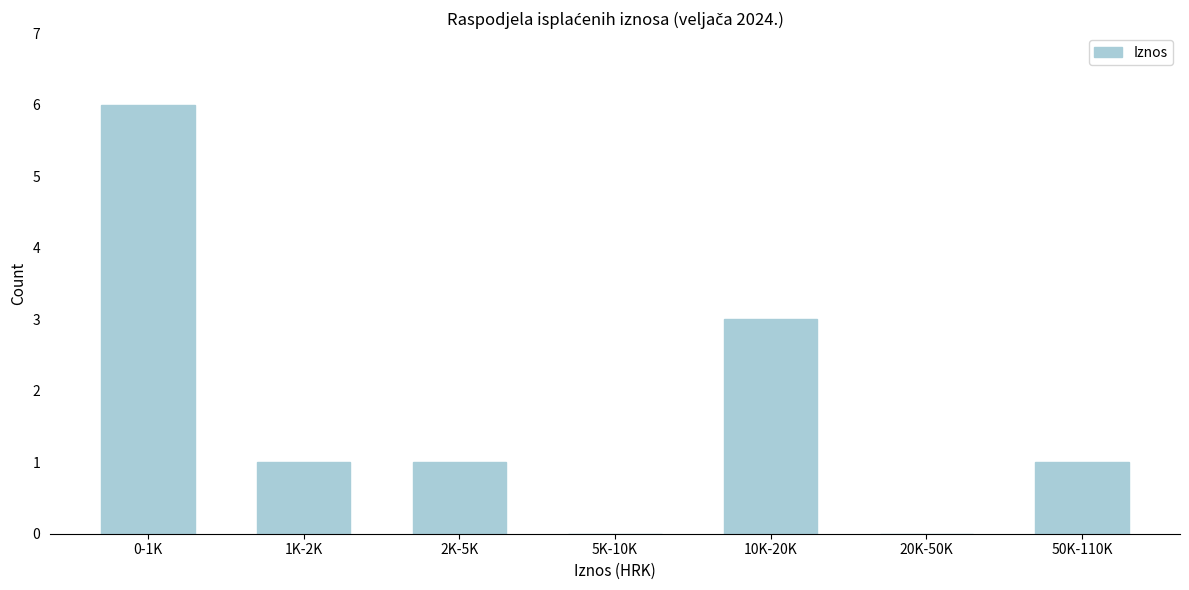

Reading left to right, transcribe all the data shown in this chart.

0-1K=6	1K-2K=1	2K-5K=1	5K-10K=0	10K-20K=3	20K-50K=0	50K-110K=1